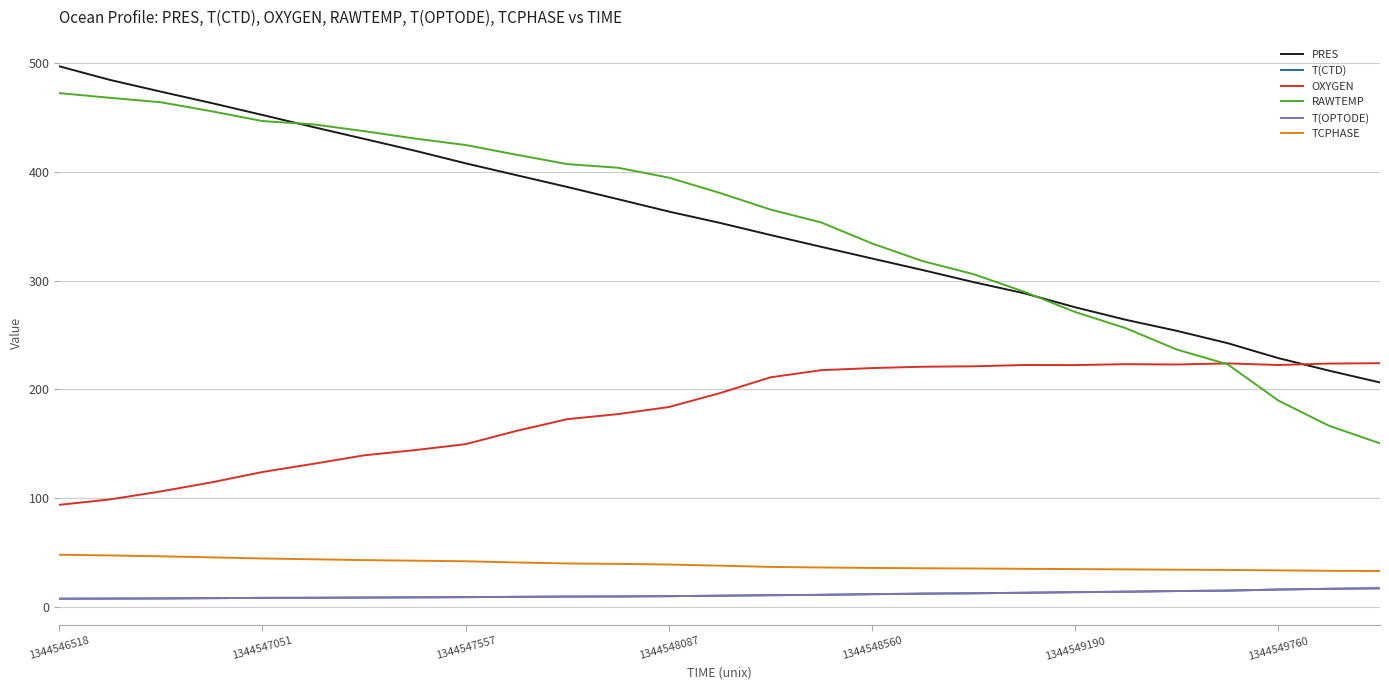

Which series has the widest spread of values?

RAWTEMP